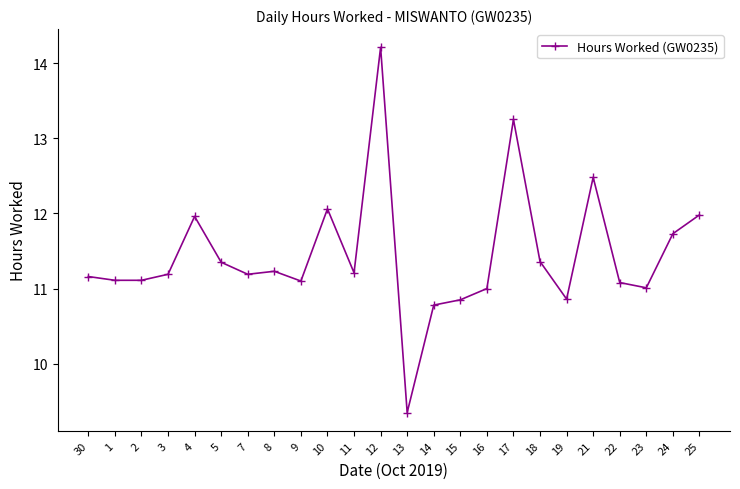

How many distinct data groups are displayed?

1